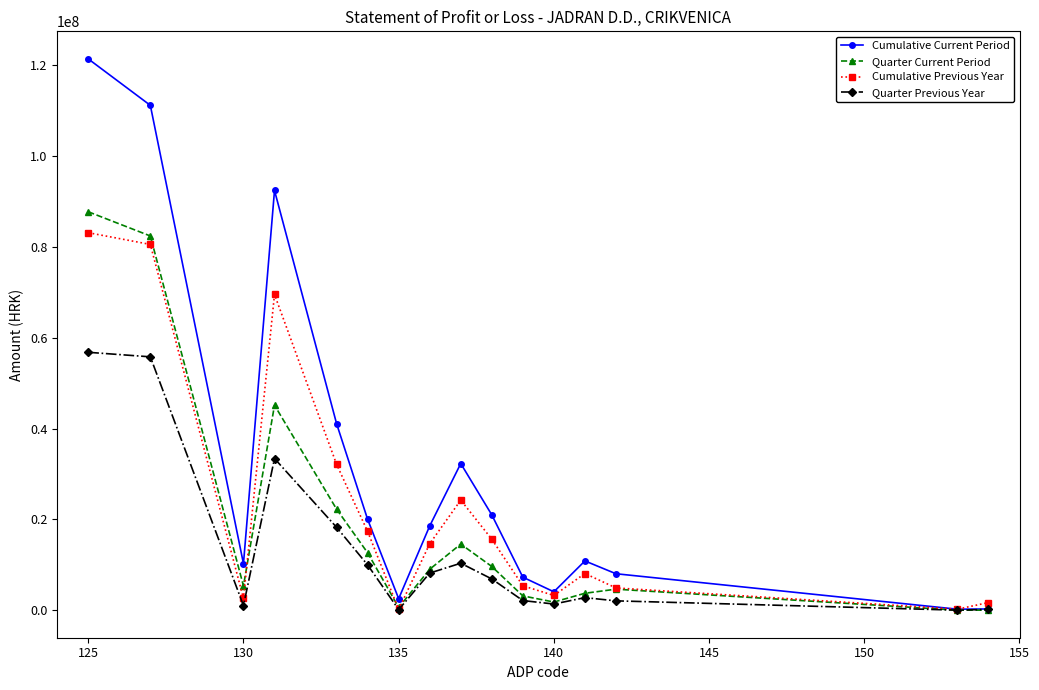

What is the highest value of the Quarter Current Period series?

87739697